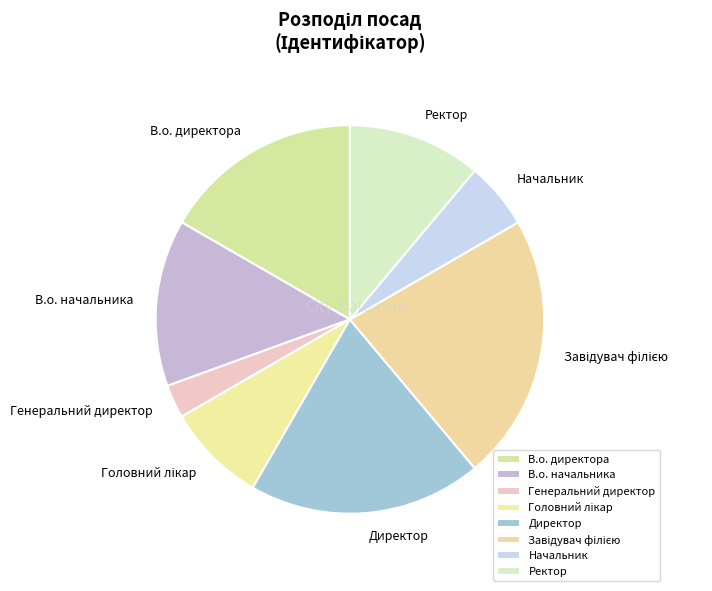

Does any single category account for the majority?

No